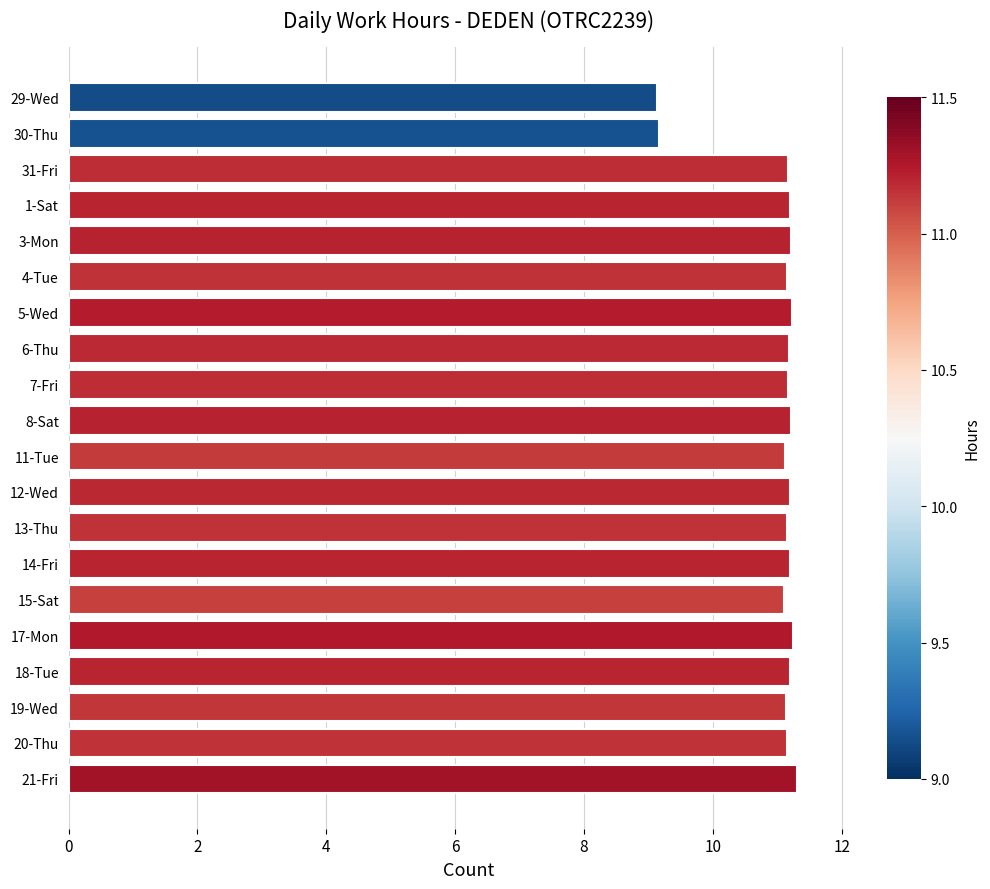

What is the minimum value shown in the chart?

9.1